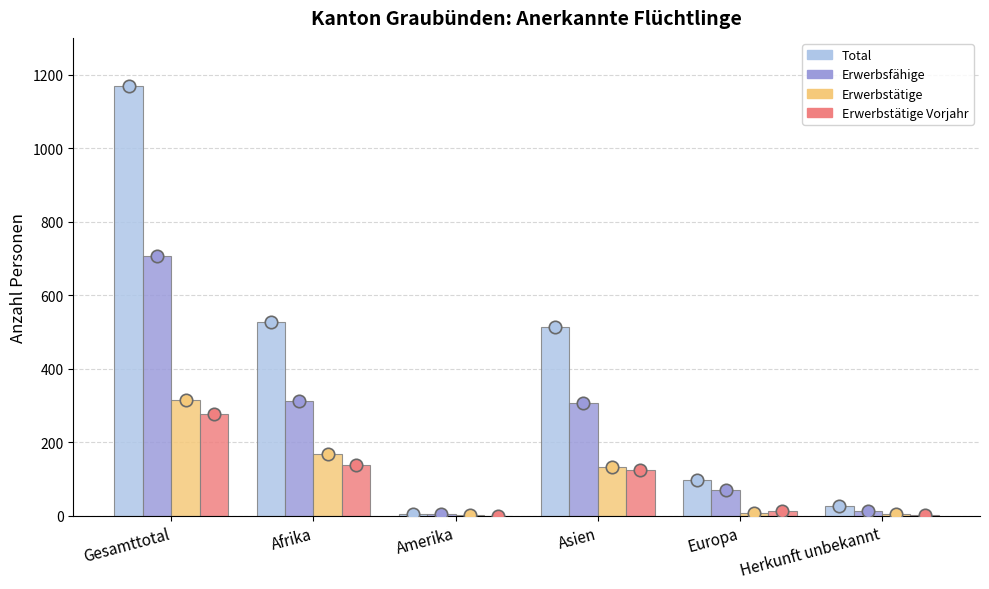

Which series contains the highest Y value?

Total